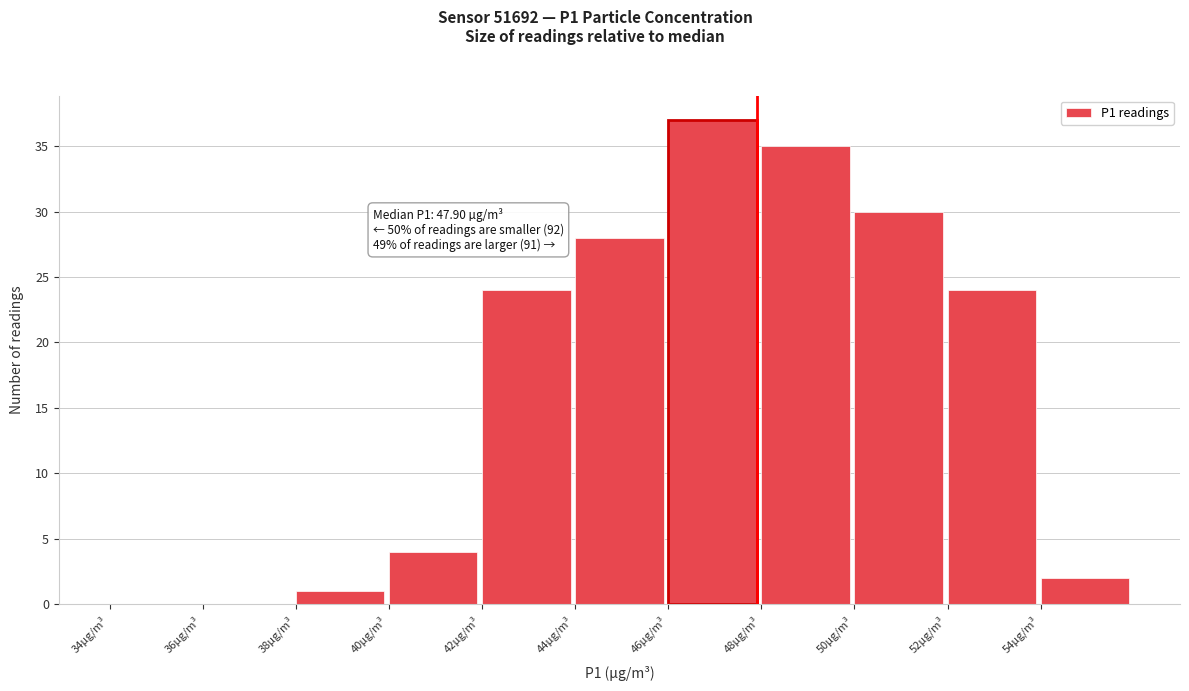

Over which range of the x-axis is the bar tallest?

46 to 48